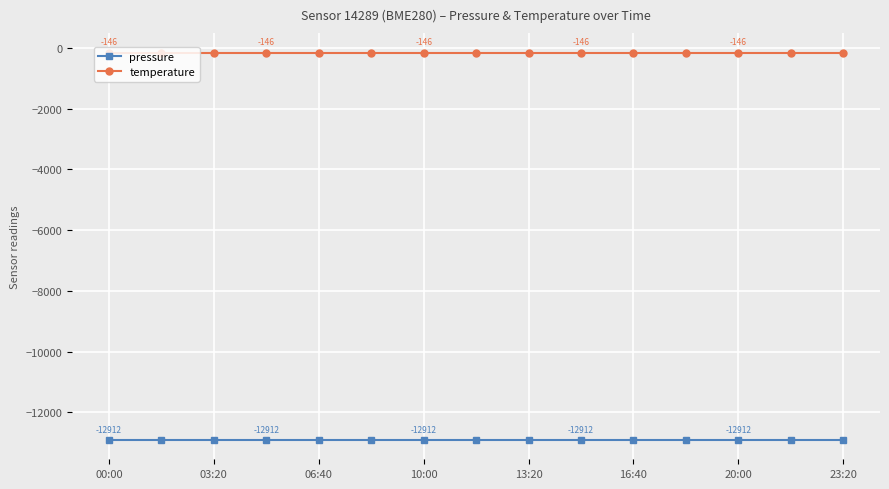

What is the sum of all temperature values?

-2195.8